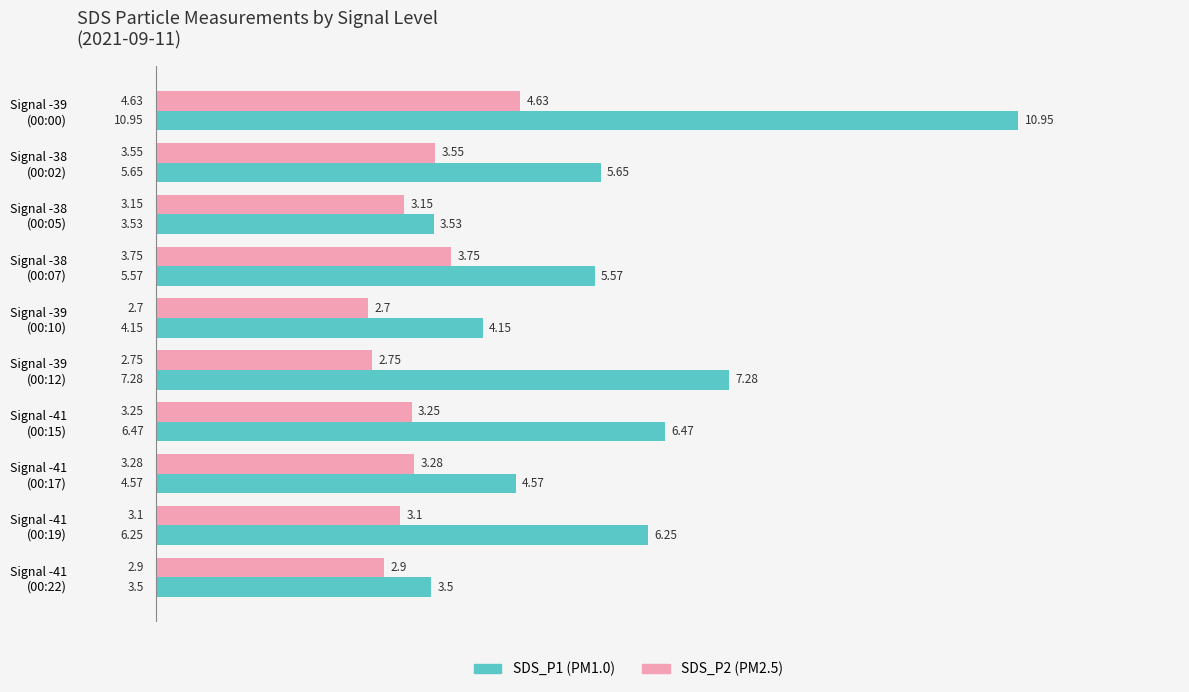

How many distinct data groups are displayed?

2